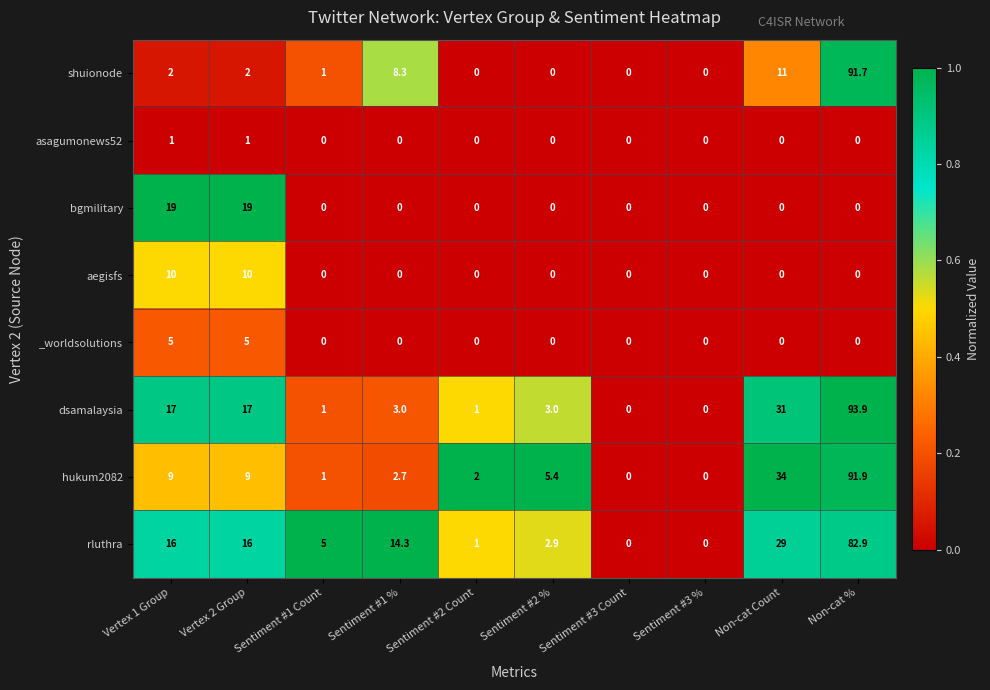

Which label corresponds to the largest value in the chart?

Non-cat %